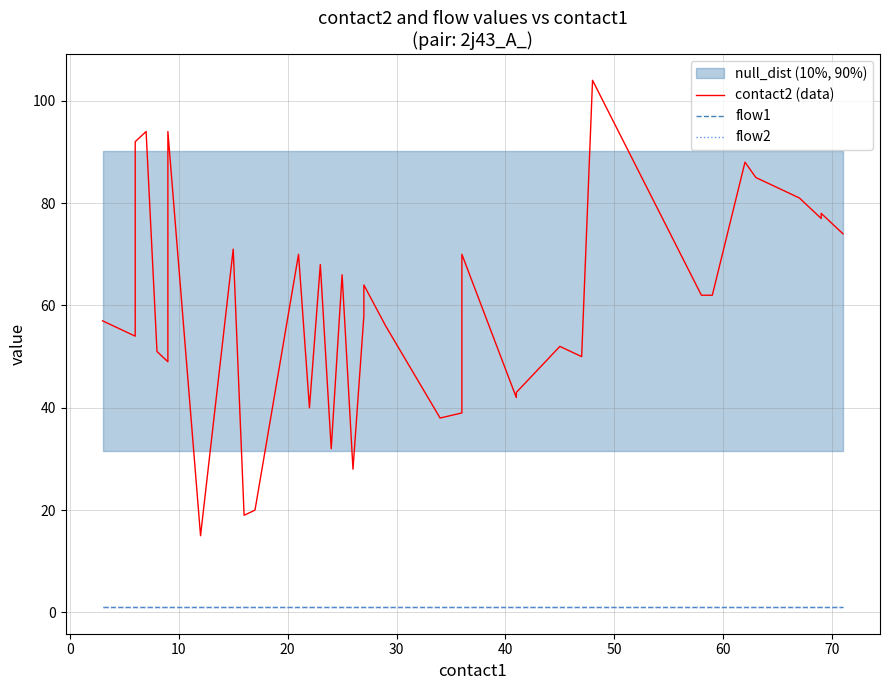

True or false: flow1 has more than 1 interior local peaks.

False